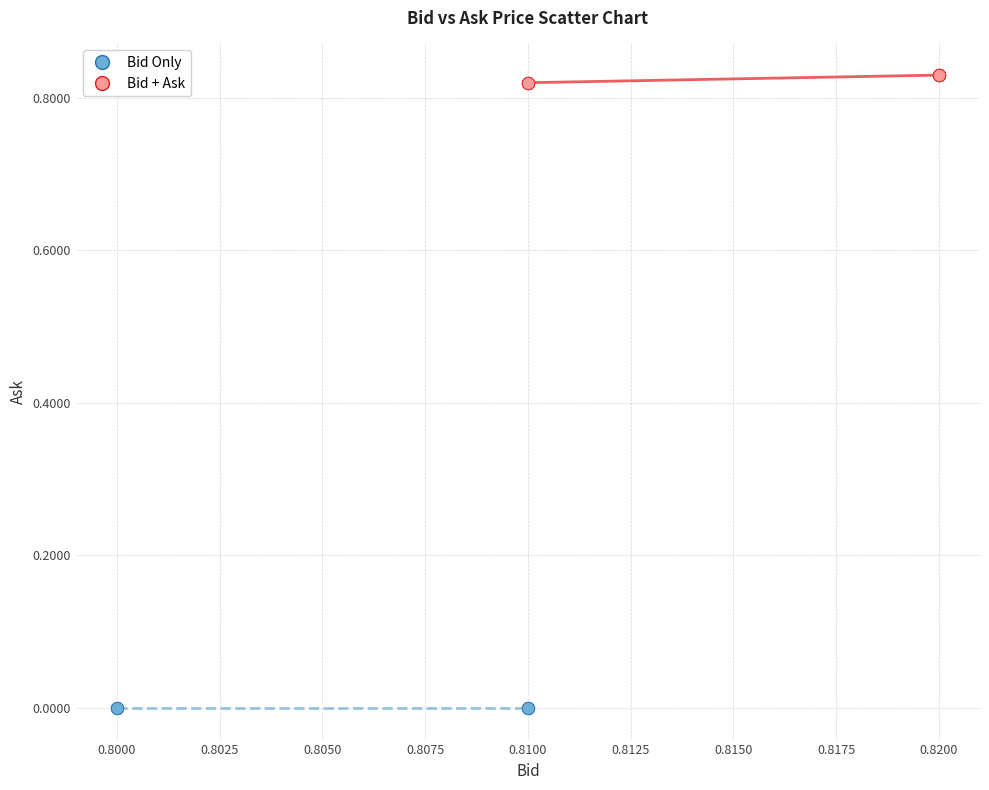

Which series contains the highest Y value?

Bid + Ask